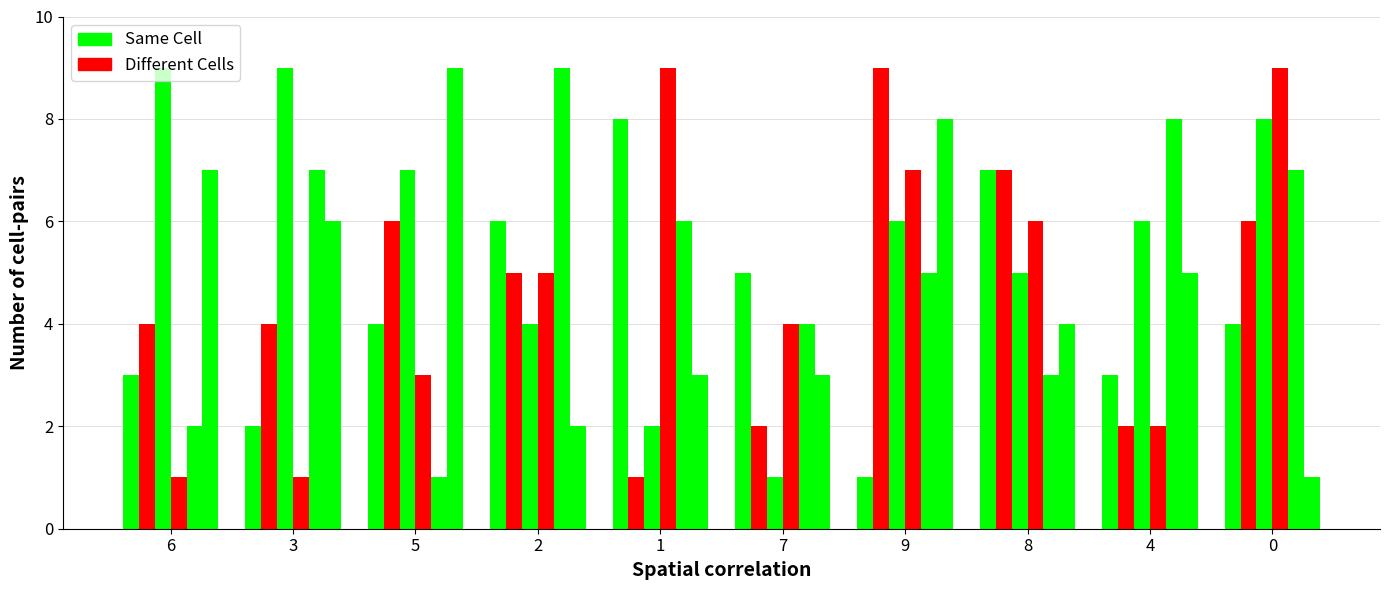

Does the chart contain any negative values?

No